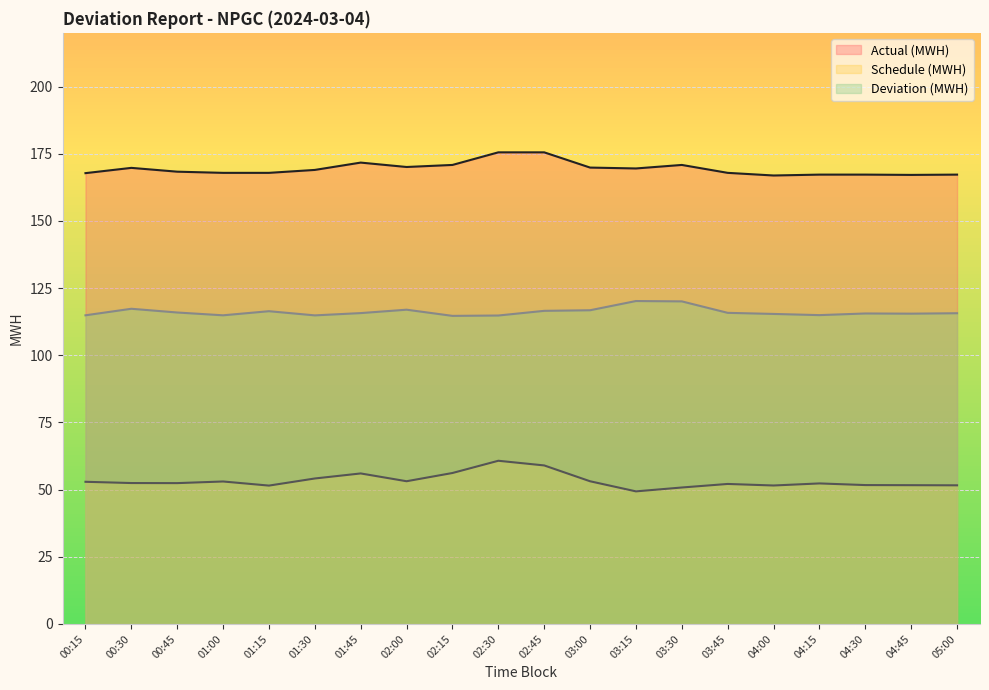

What is the value of the Actual (MWH) point at the 7th from the left?

171.7